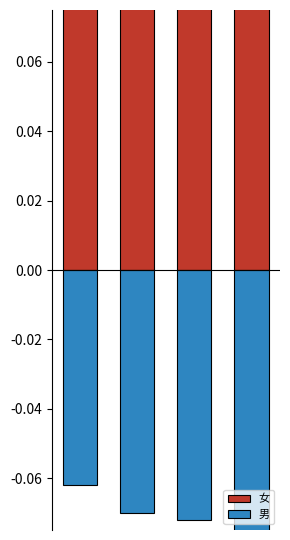

Reading left to right, what are all the values shown in this chart?

女: 0=0.1	1=0.1	2=0.1	3=0.1
男: 0=-0.1	1=-0.1	2=-0.1	3=-0.1